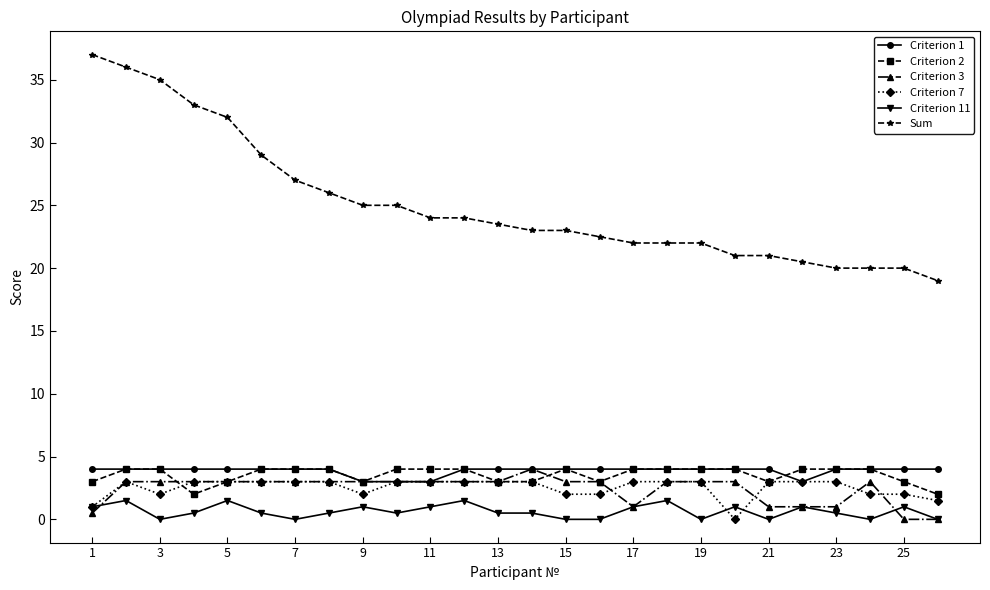

What is the lowest value of the Criterion 1 series?

3.0